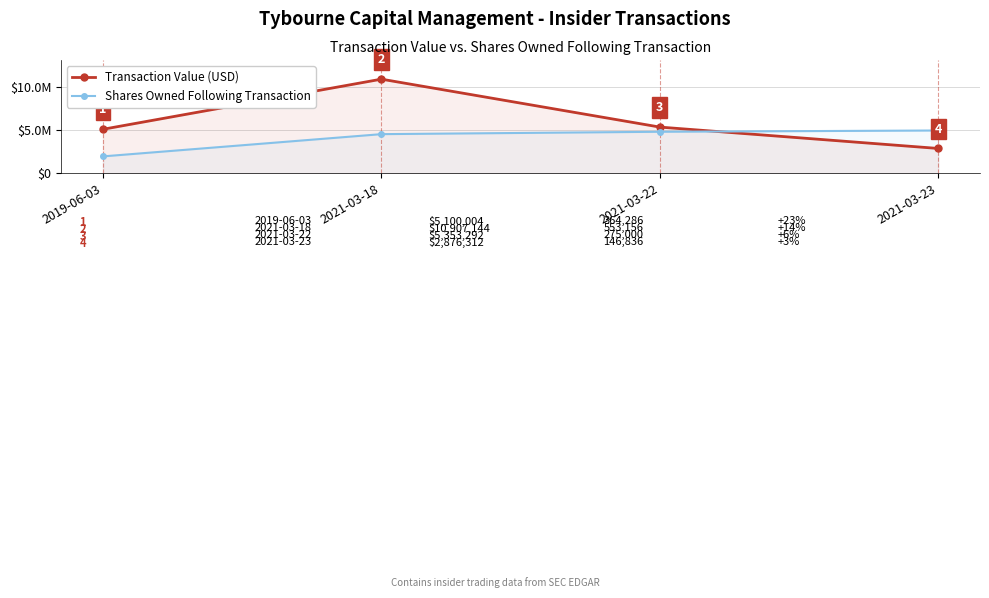

What is the label of the 2nd point from the left?

2021-03-18